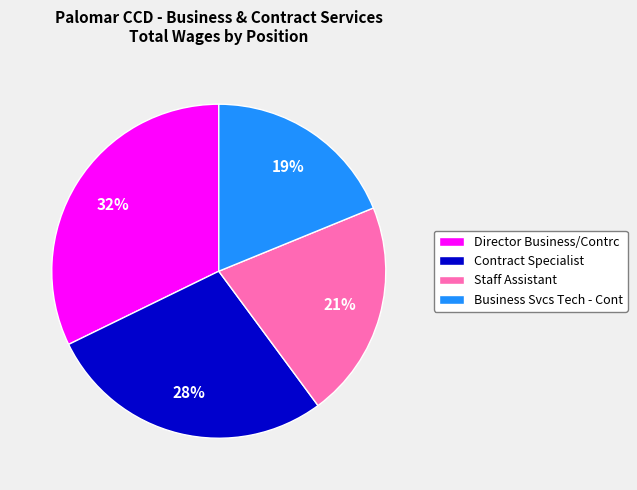

Between Contract Specialist and Business Svcs Tech - Cont, which is larger?

Contract Specialist